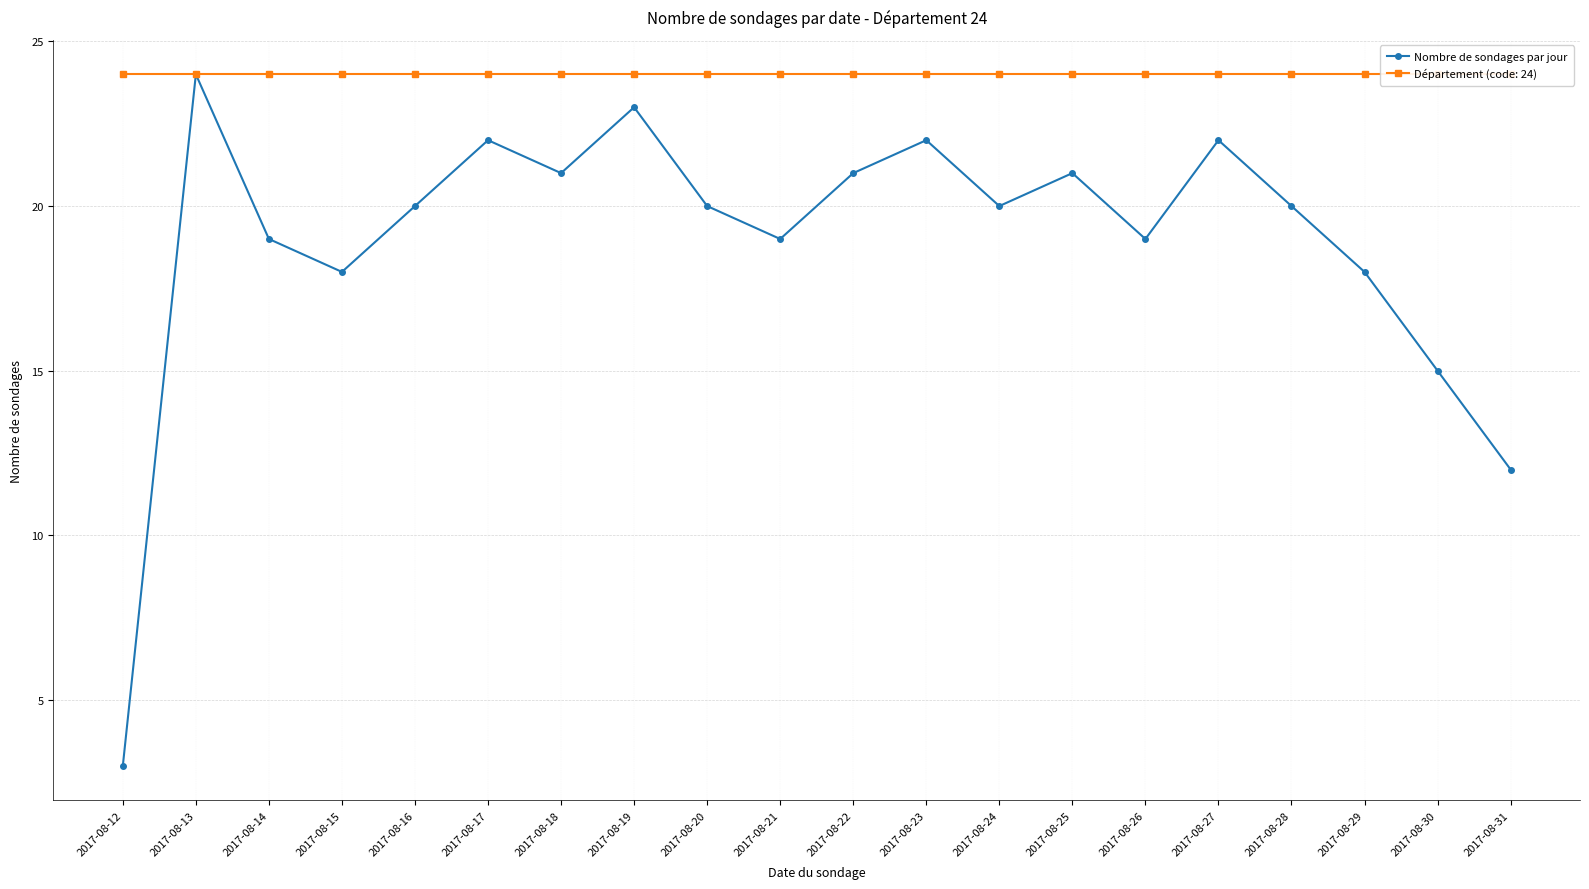

What is the difference between the maximum and second lowest values?

12